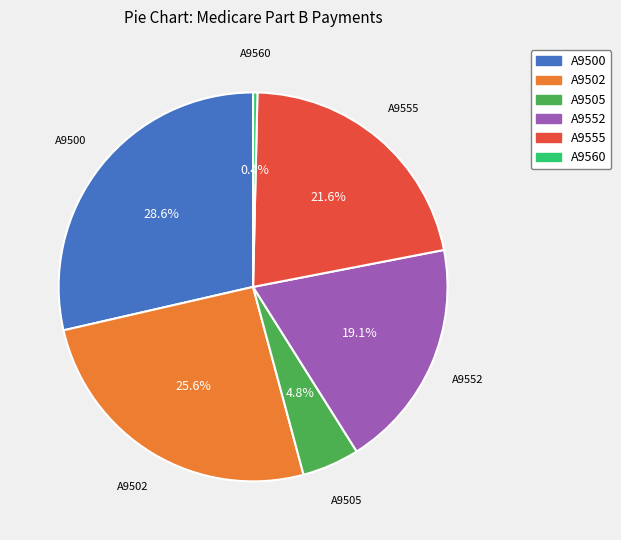

Rank the categories by value from lowest to highest.

A9560, A9505, A9552, A9555, A9502, A9500